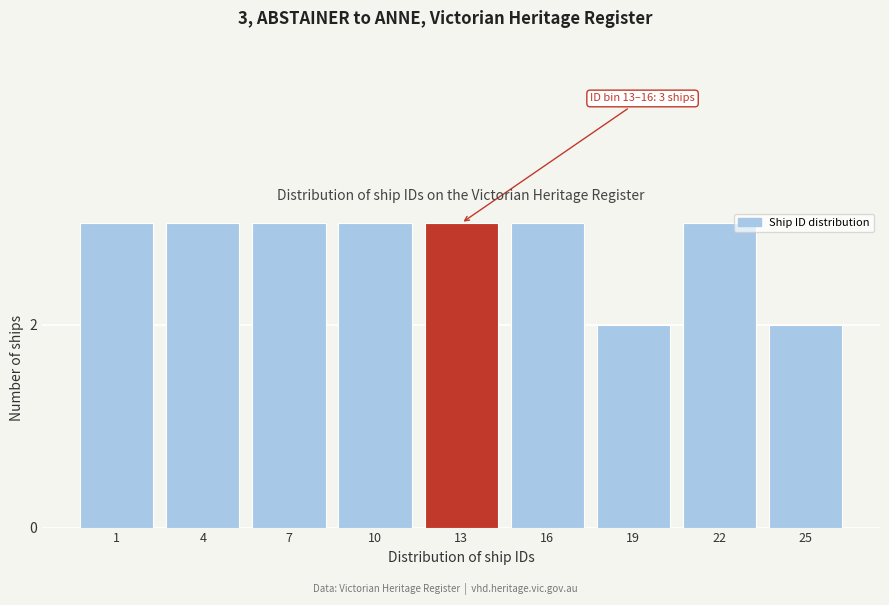

Reading left to right, extract all data points from this chart.

3	3	3	3	3	3	2	3	2